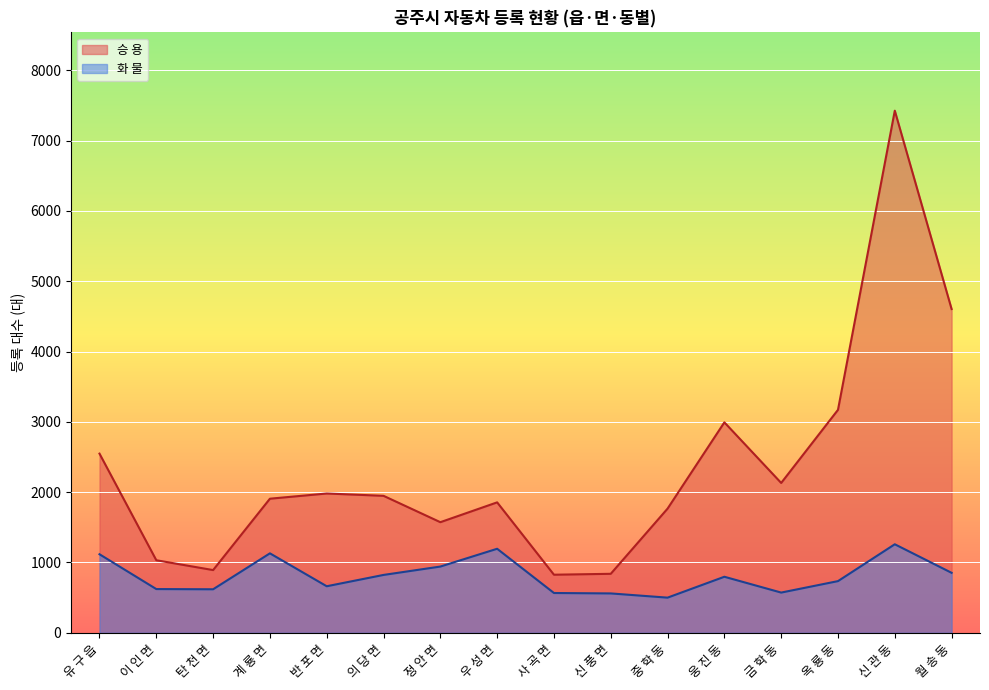

True or false: 화 물 and 승 용 cross at least once.

False